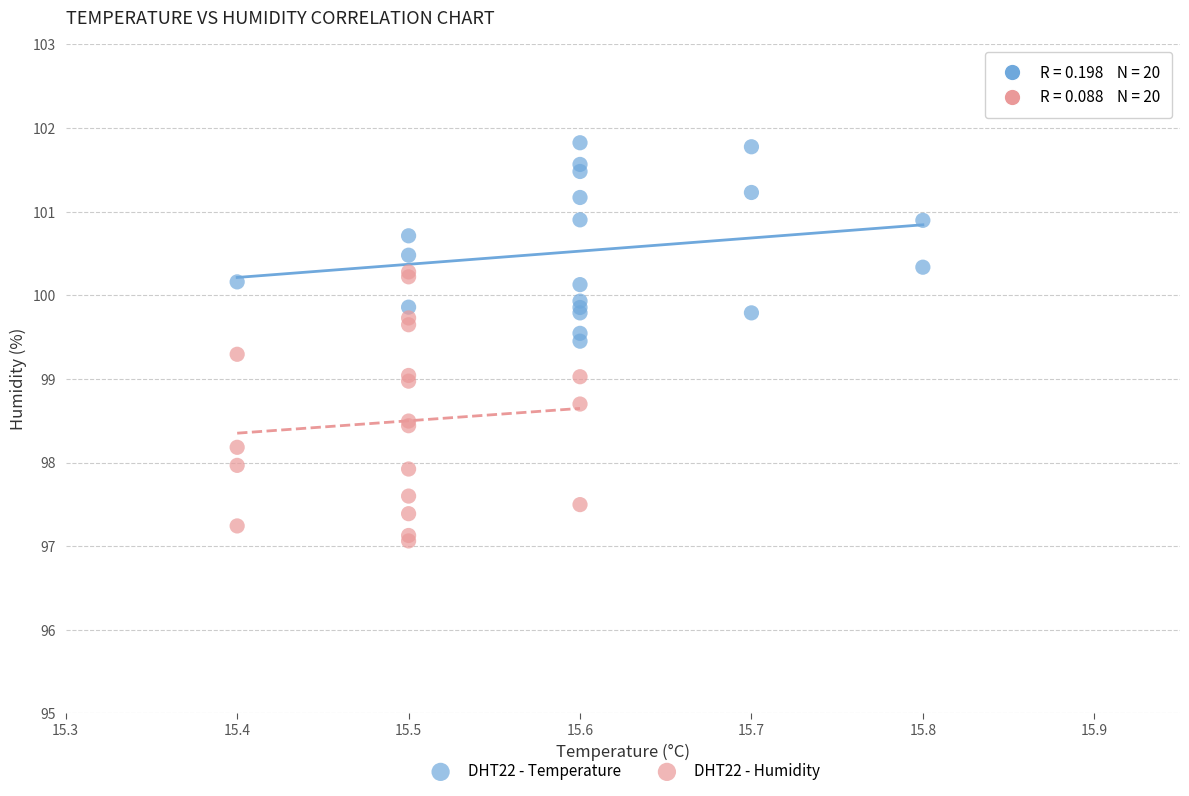

Which series has the widest spread of Y values?

DHT22 - Humidity